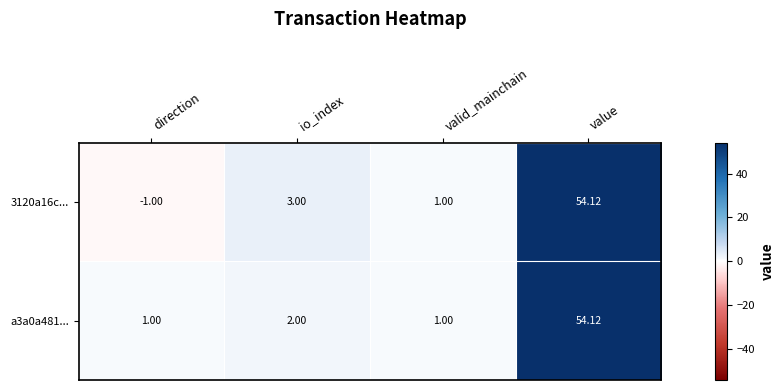

How many values in the a3a0a481... series are below 2?

2